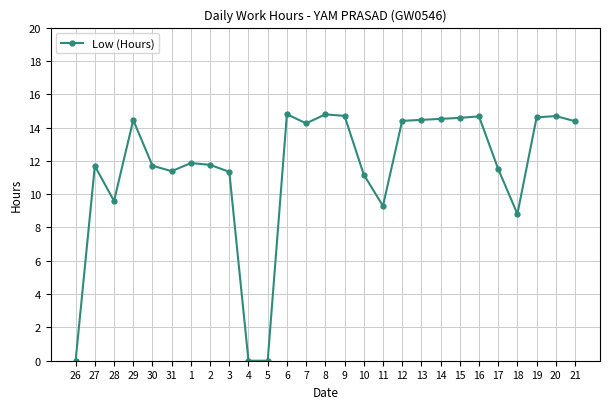

What position from the left is 1?

7